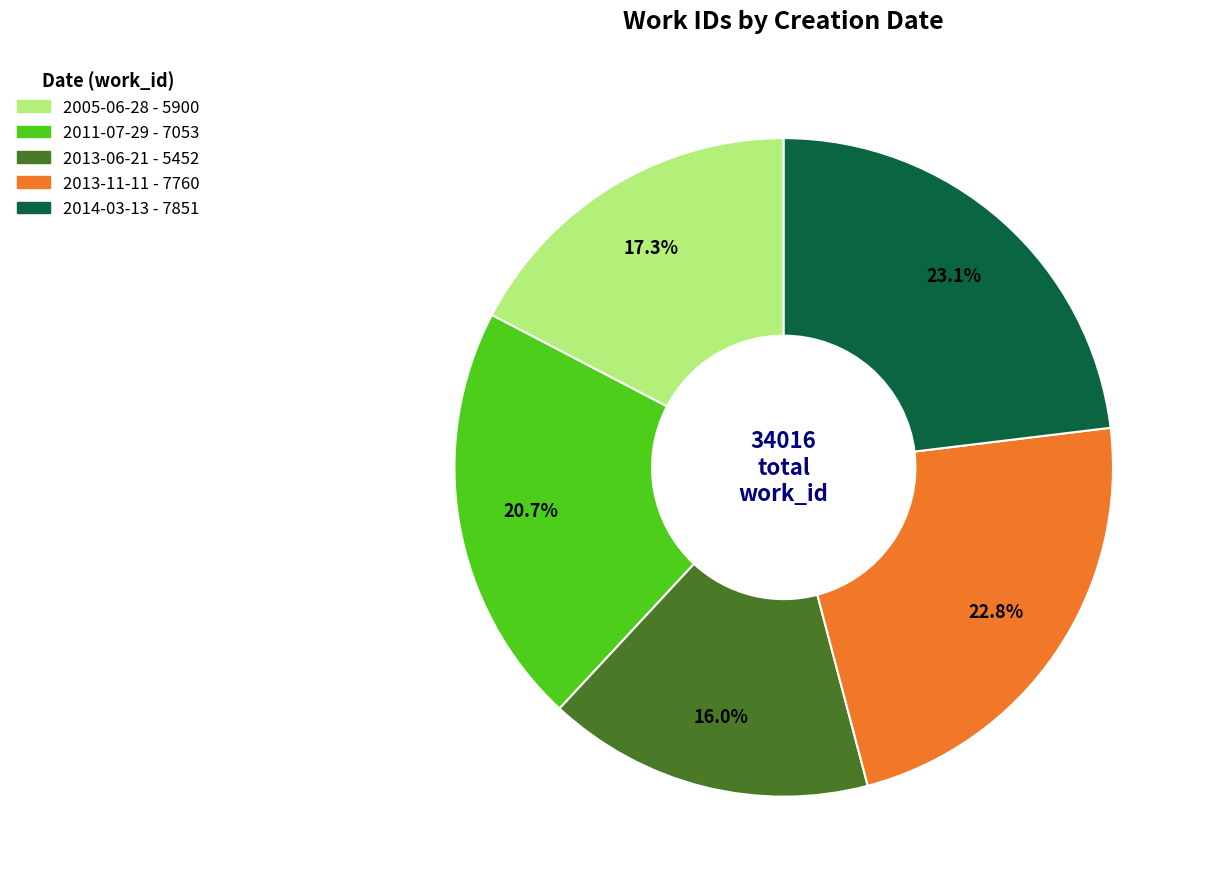

Which category has the smallest portion of the pie?

2013-06-21